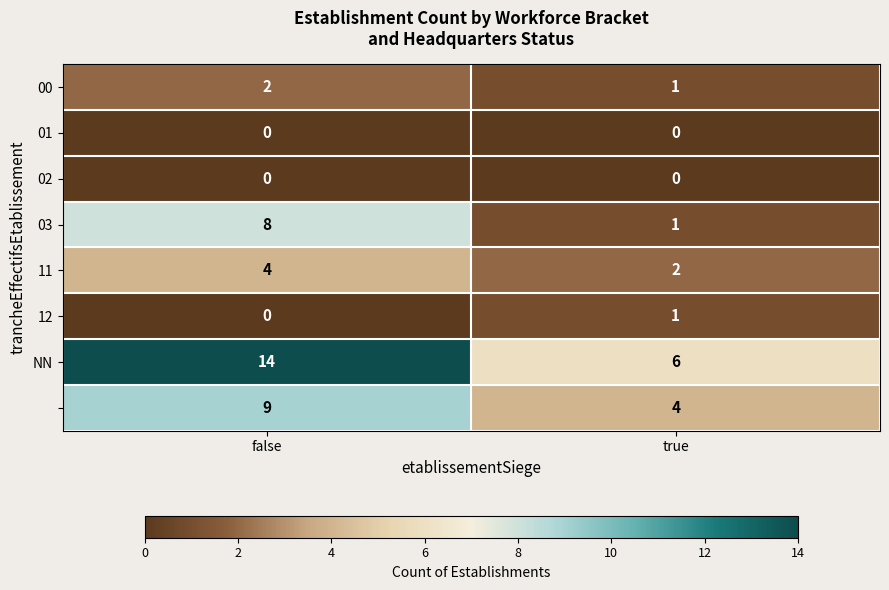

What is the maximum value shown in the chart?

14